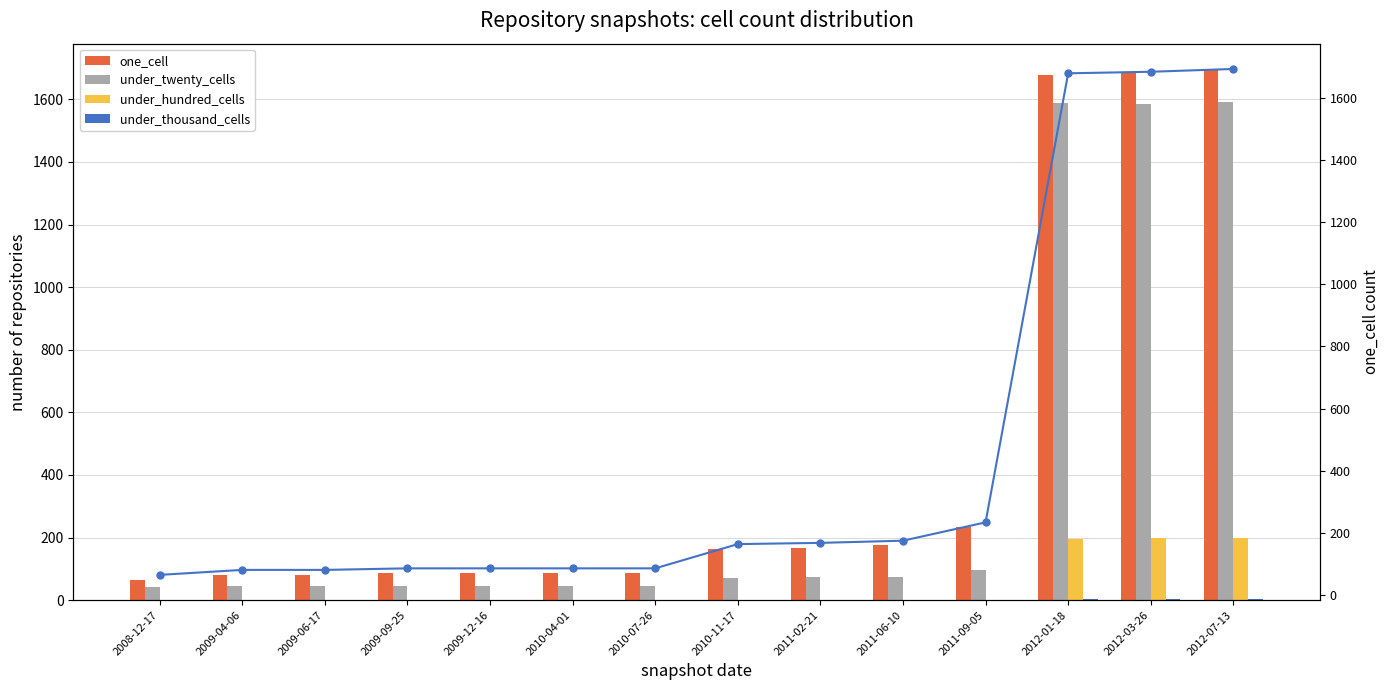

How many groups of bars are there?

14